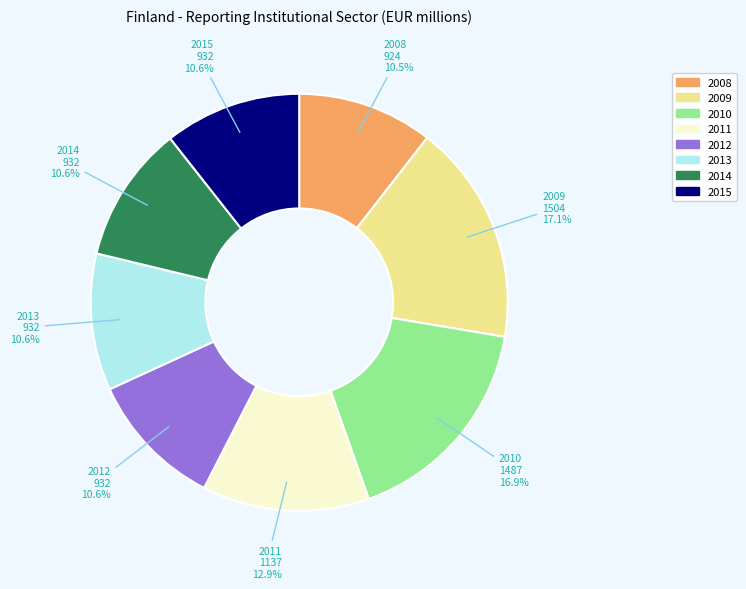

The 2008 slice represents 1% of the pie. True or false?

False